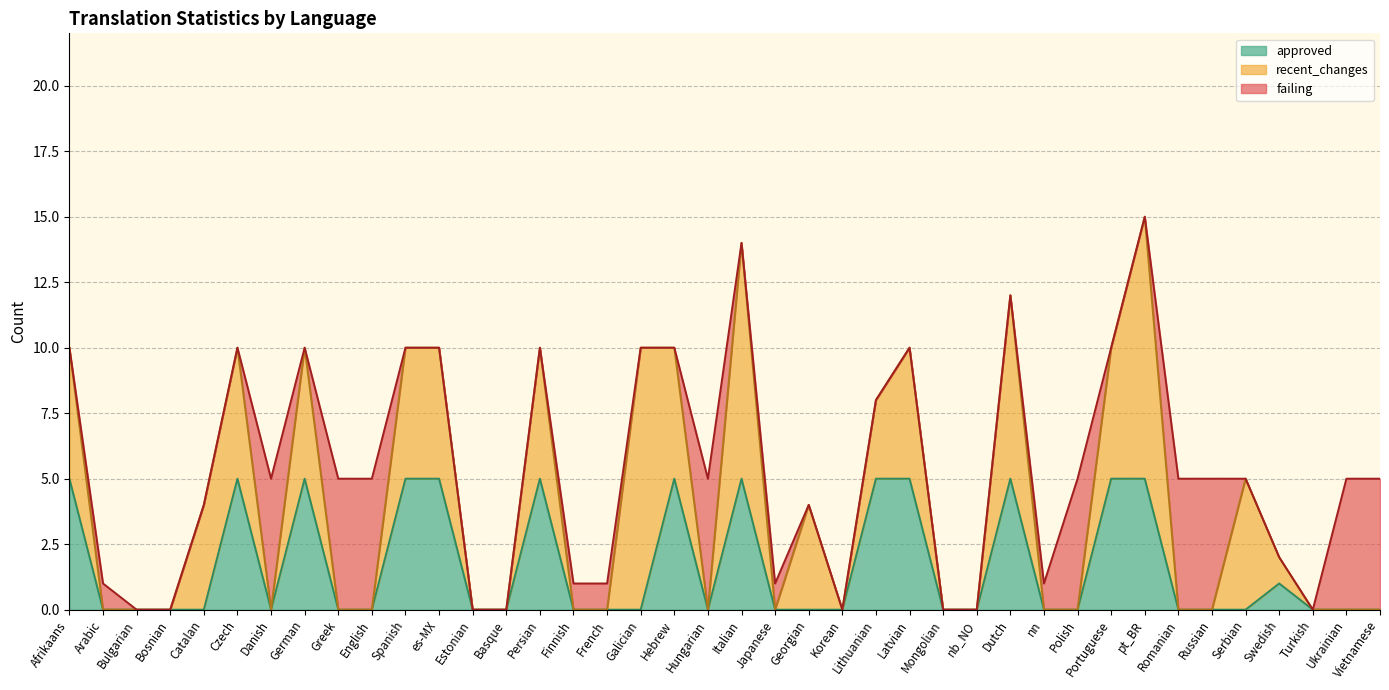

Reading right to left, list all the values displayed in this chart.

recent_changes: 0	0	0	1	5	0	0	10	5	0	0	7	0	0	5	3	0	4	0	9	0	5	10	0	0	5	0	0	5	5	0	0	5	0	5	4	0	0	0	5
failing: 5	5	0	0	0	5	5	0	0	5	1	0	0	0	0	0	0	0	1	0	5	0	0	1	1	0	0	0	0	0	5	5	0	5	0	0	0	0	1	0
approved: 0	0	0	1	0	0	0	5	5	0	0	5	0	0	5	5	0	0	0	5	0	5	0	0	0	5	0	0	5	5	0	0	5	0	5	0	0	0	0	5